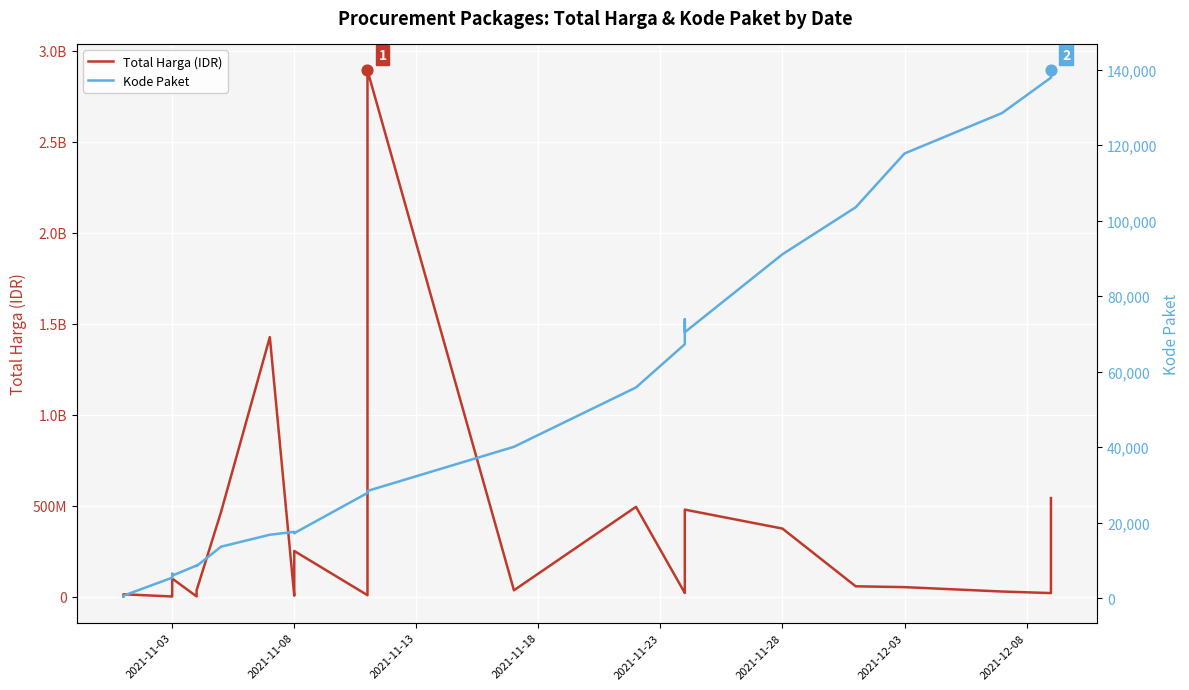

What are all the series names shown in the legend?

Total Harga (IDR), Kode Paket